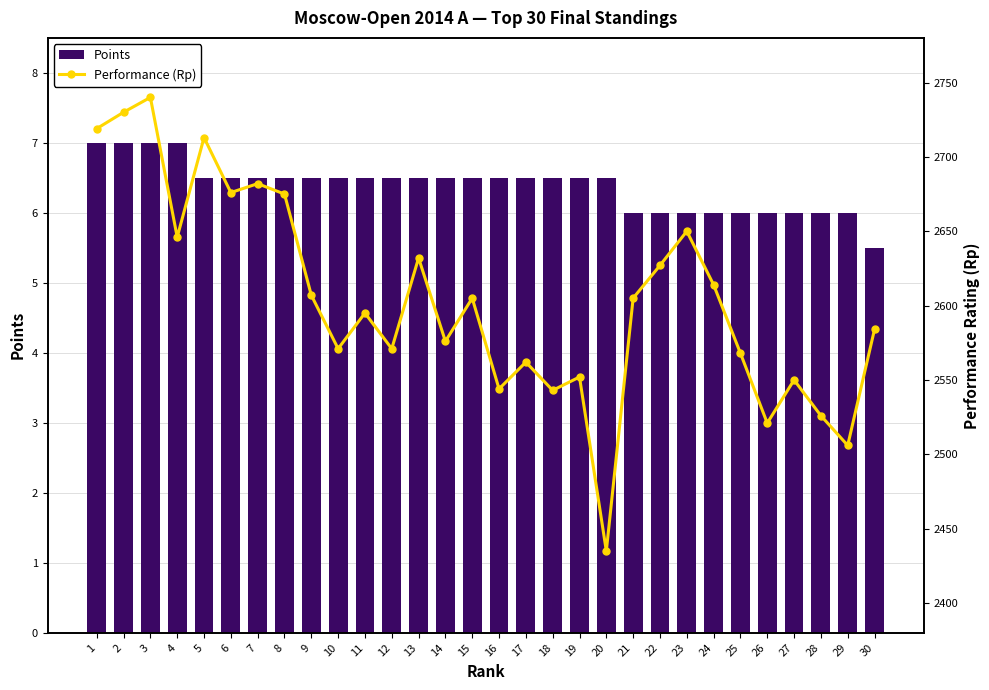

At how many categories does at least one series exceed 1402?

30